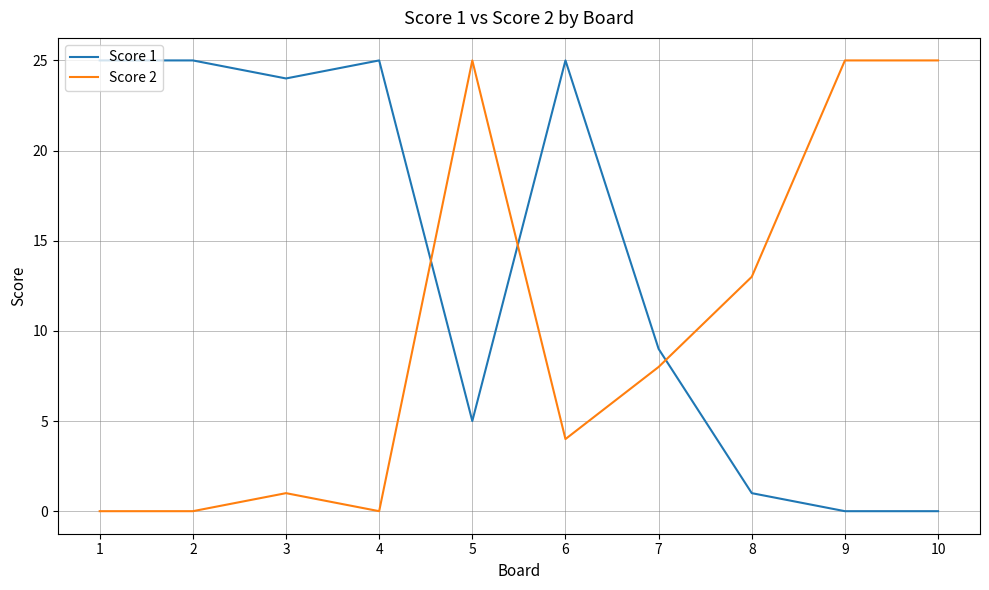

Between 8 and 9, which series saw the biggest shift?

Score 2